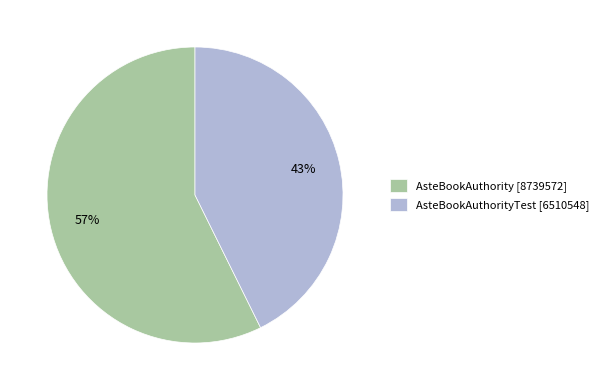

To the nearest percent, what percentage of the pie is AsteBookAuthorityTest [6510548]?

43%